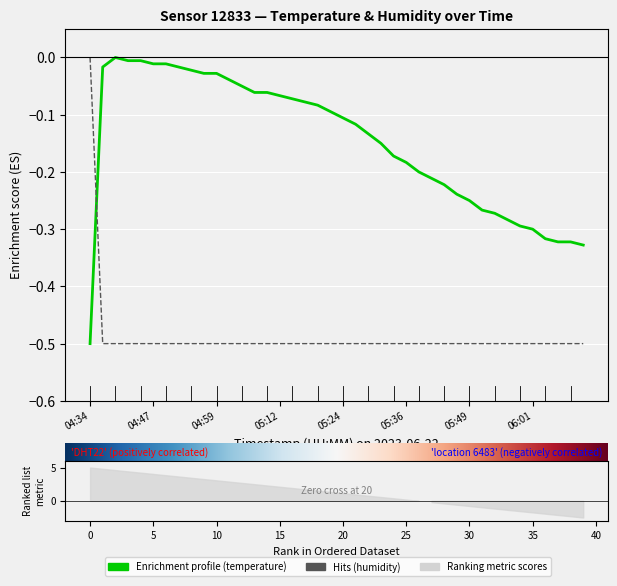

At which category is the sum across all series the highest?

04:39